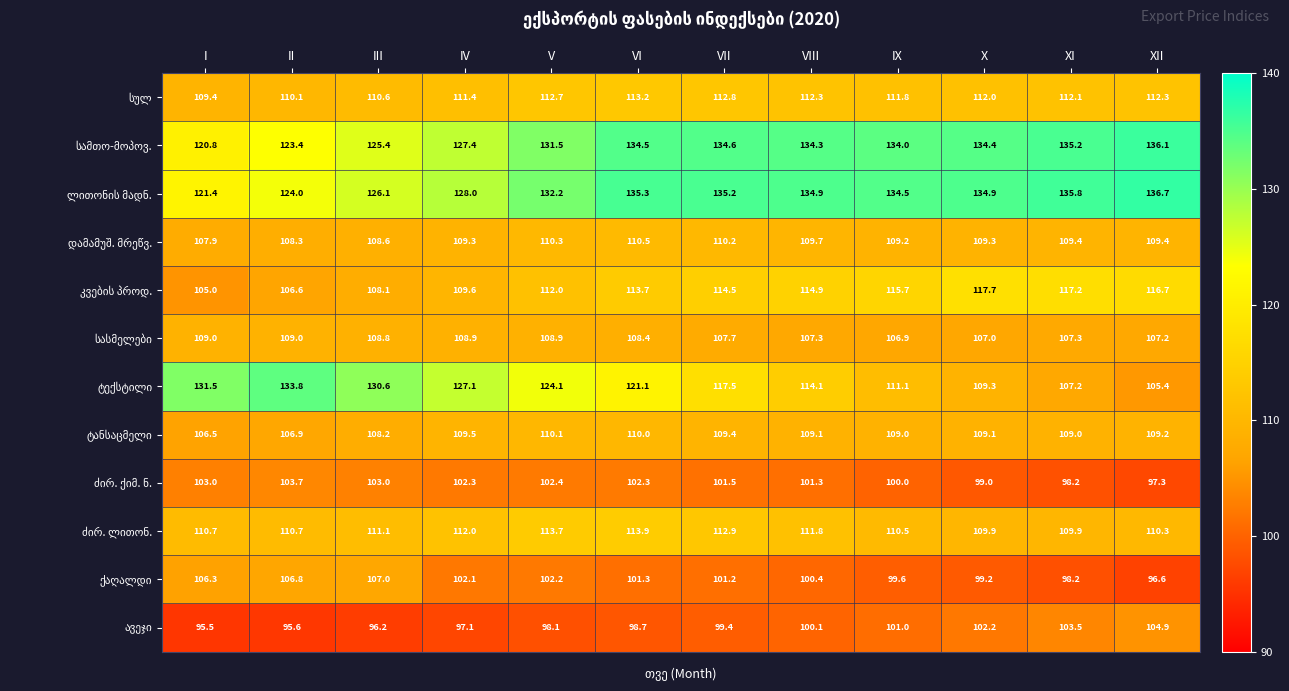

Which category has the lowest value across all series?

I